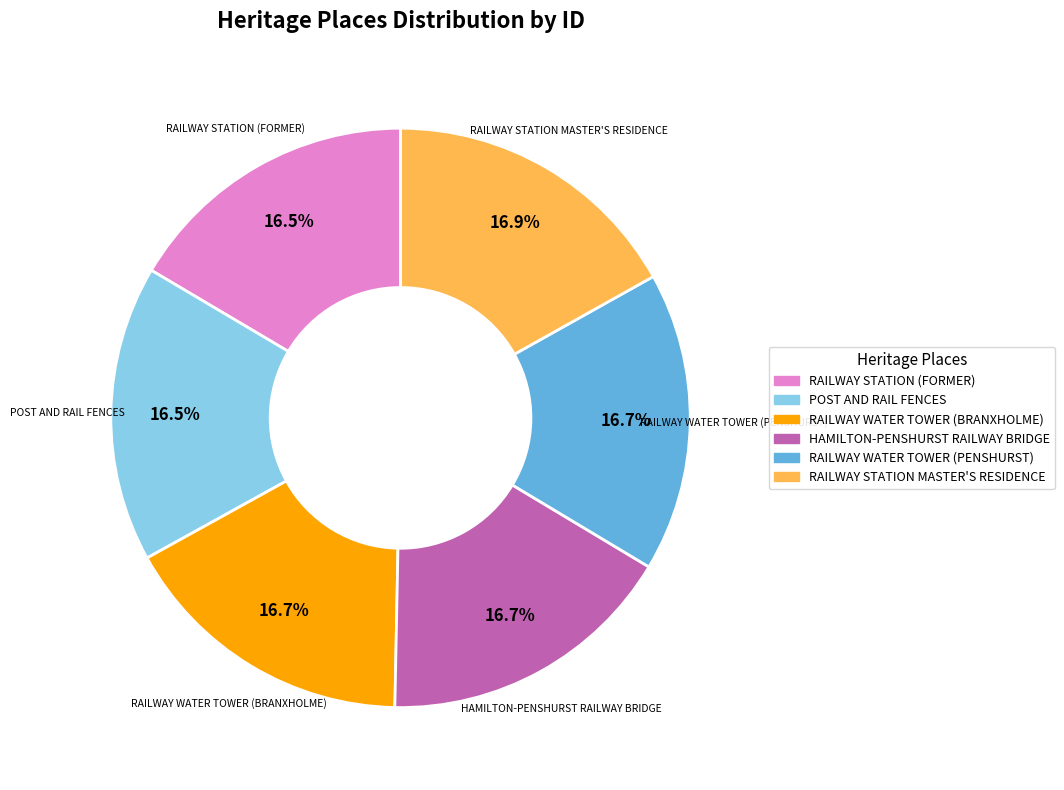

Count the number of slices in the pie.

6